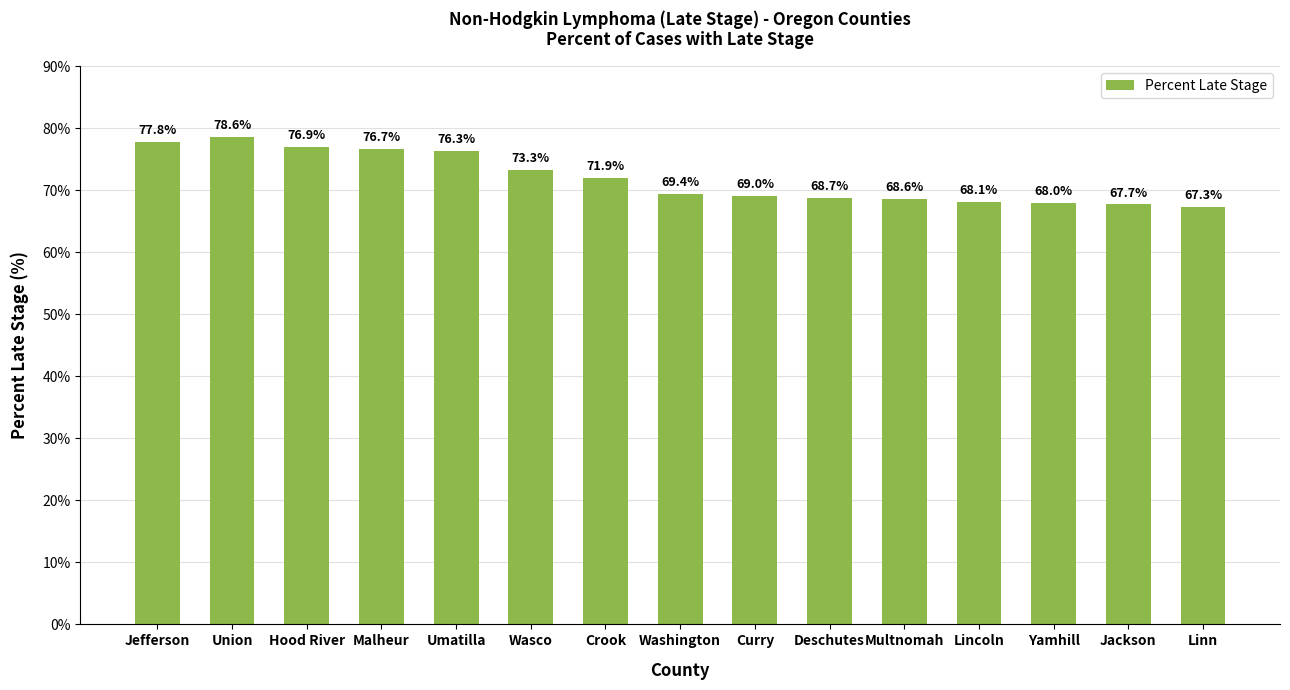

What is the difference between the second highest and minimum values?

10.5